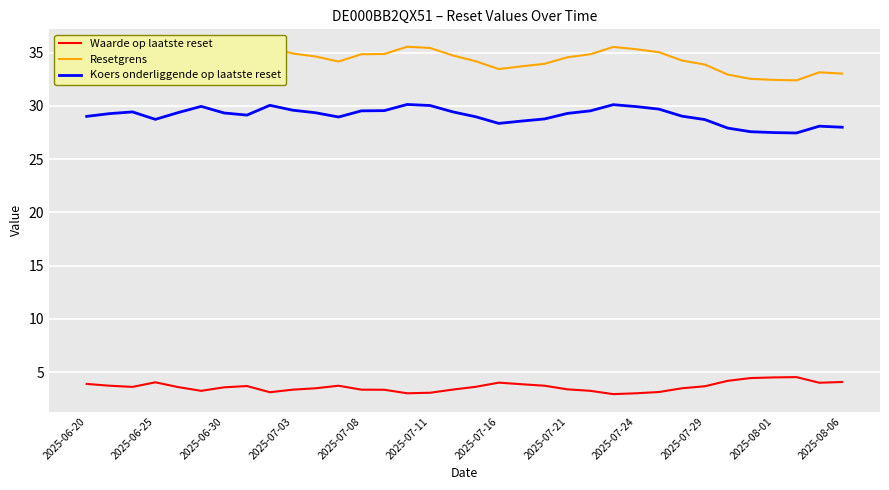

Which series has the largest total across all categories?

Resetgrens